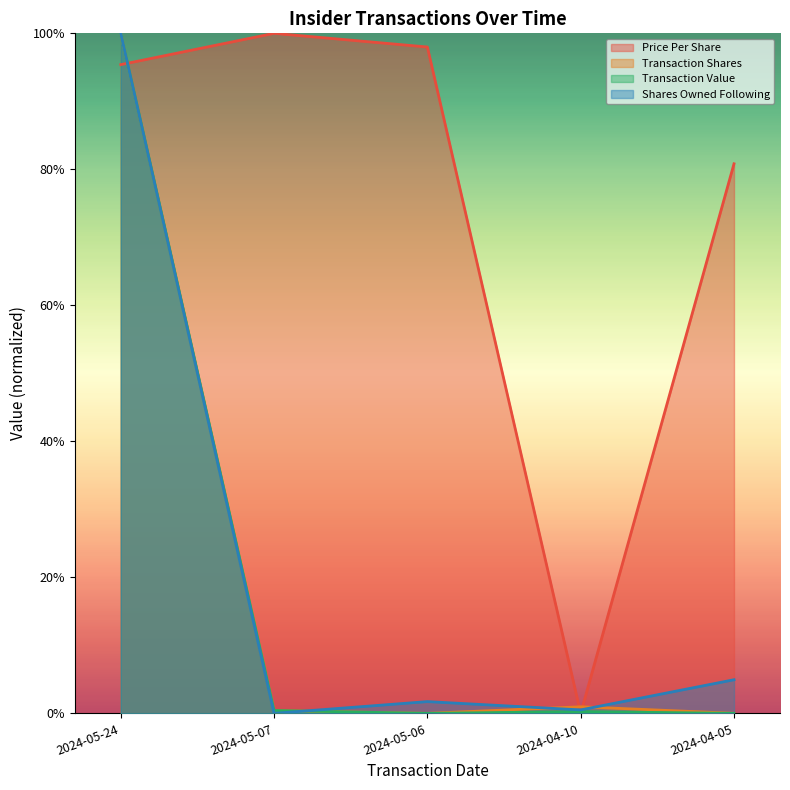

The value of transactionShares at 2024-05-24 is 0.6. True or false?

False